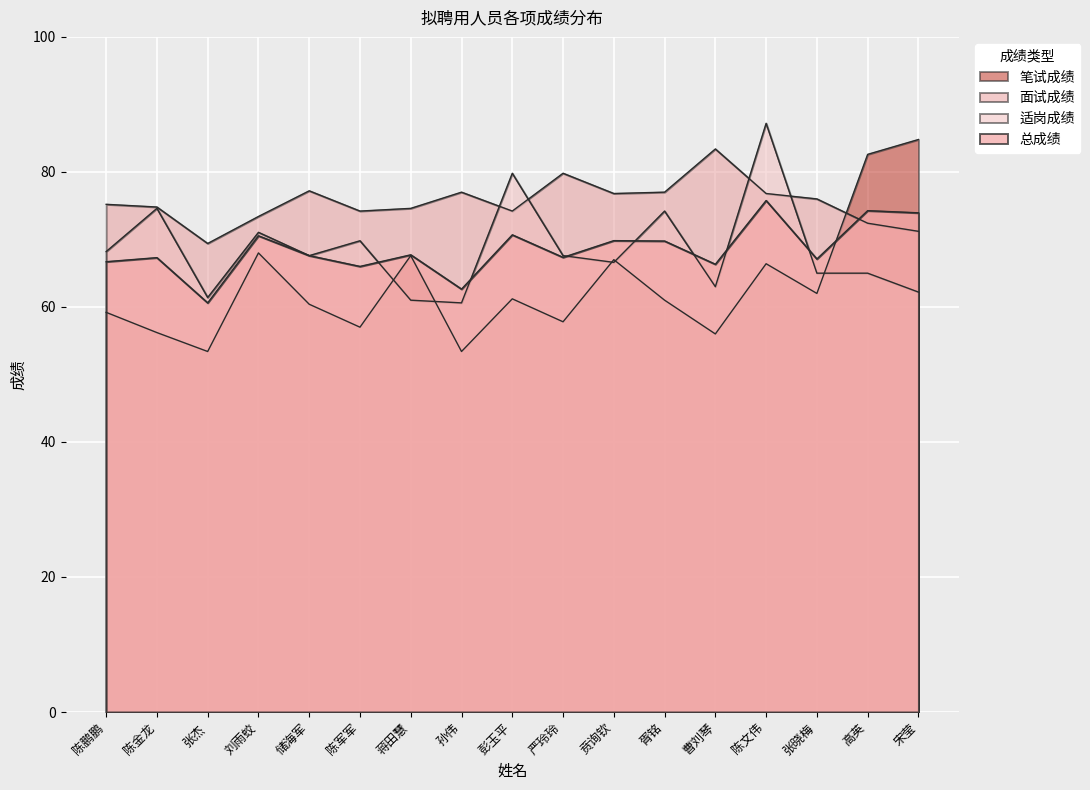

What is the average value of the 面试成绩 series?

75.5